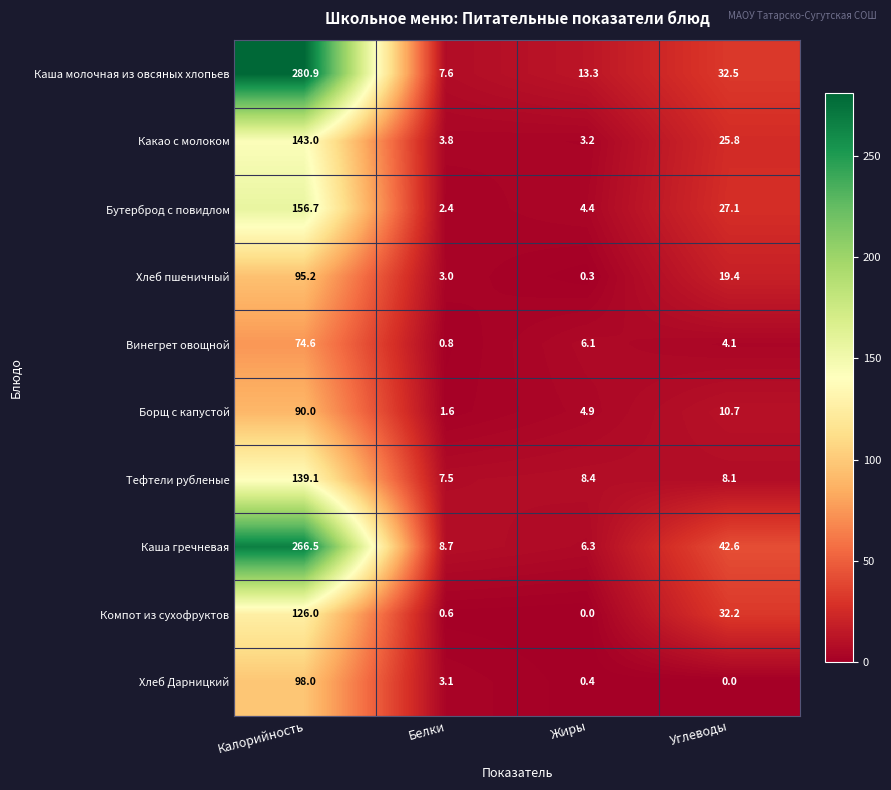

How many data points does each series have?

4